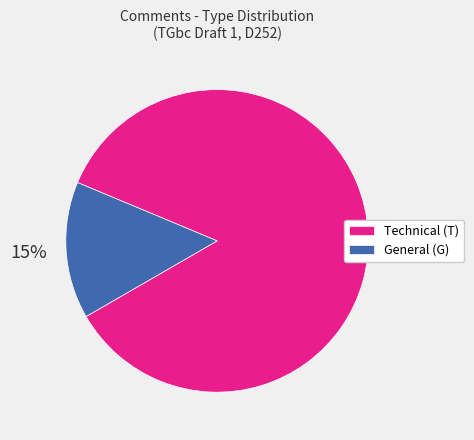

How many slices are in this pie chart?

2